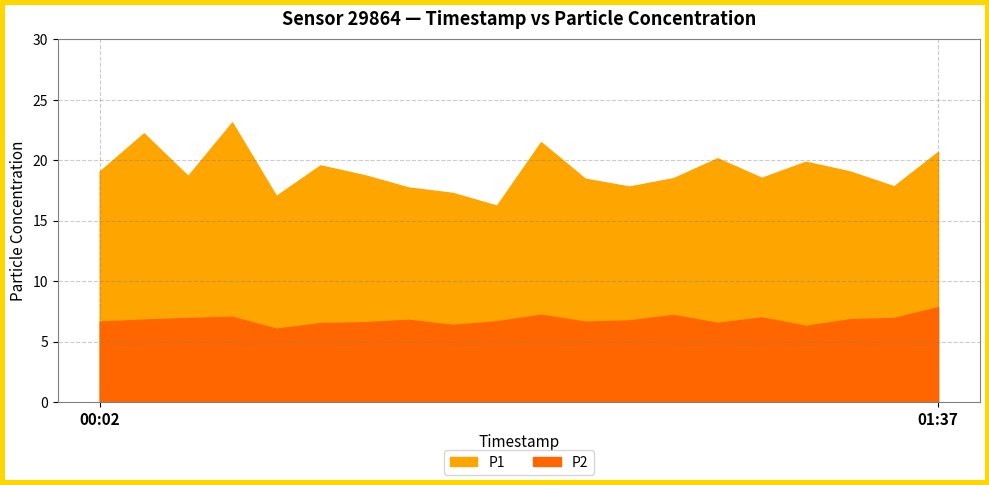

At which category is the sum across all series the highest?

00:17